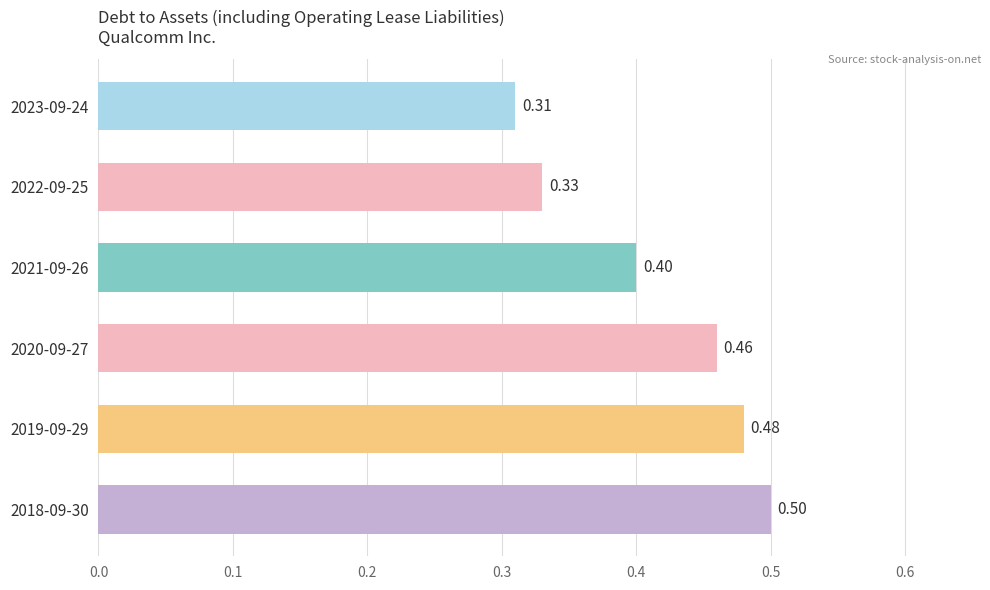

List the labels in order of value, smallest first.

2023-09-24, 2022-09-25, 2021-09-26, 2020-09-27, 2019-09-29, 2018-09-30